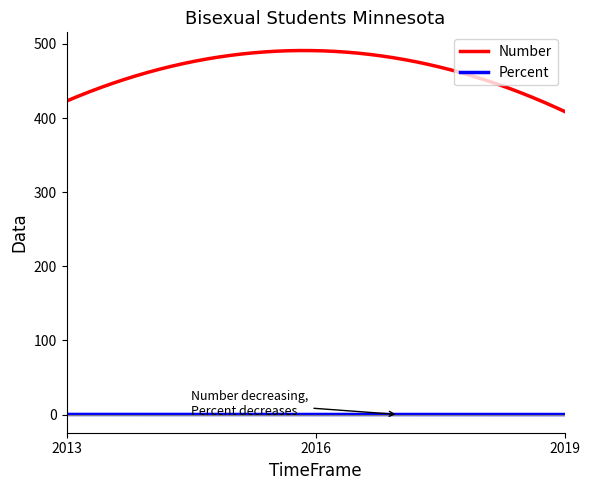

What is the maximum value for Number?

491.2